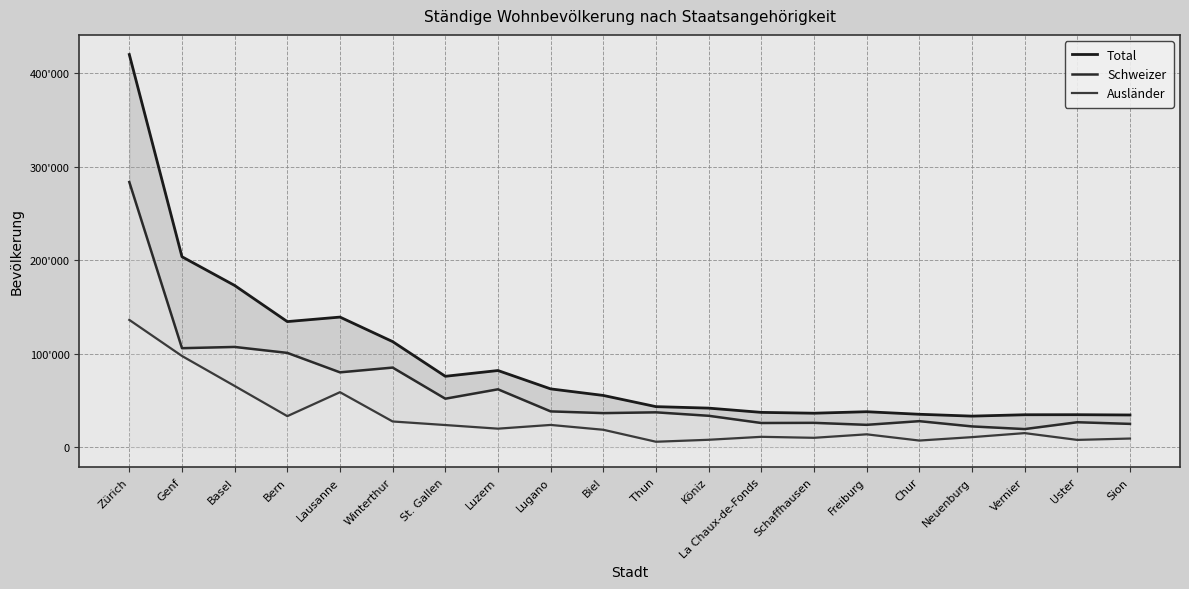

Which category has the highest value in the Total series?

Zürich